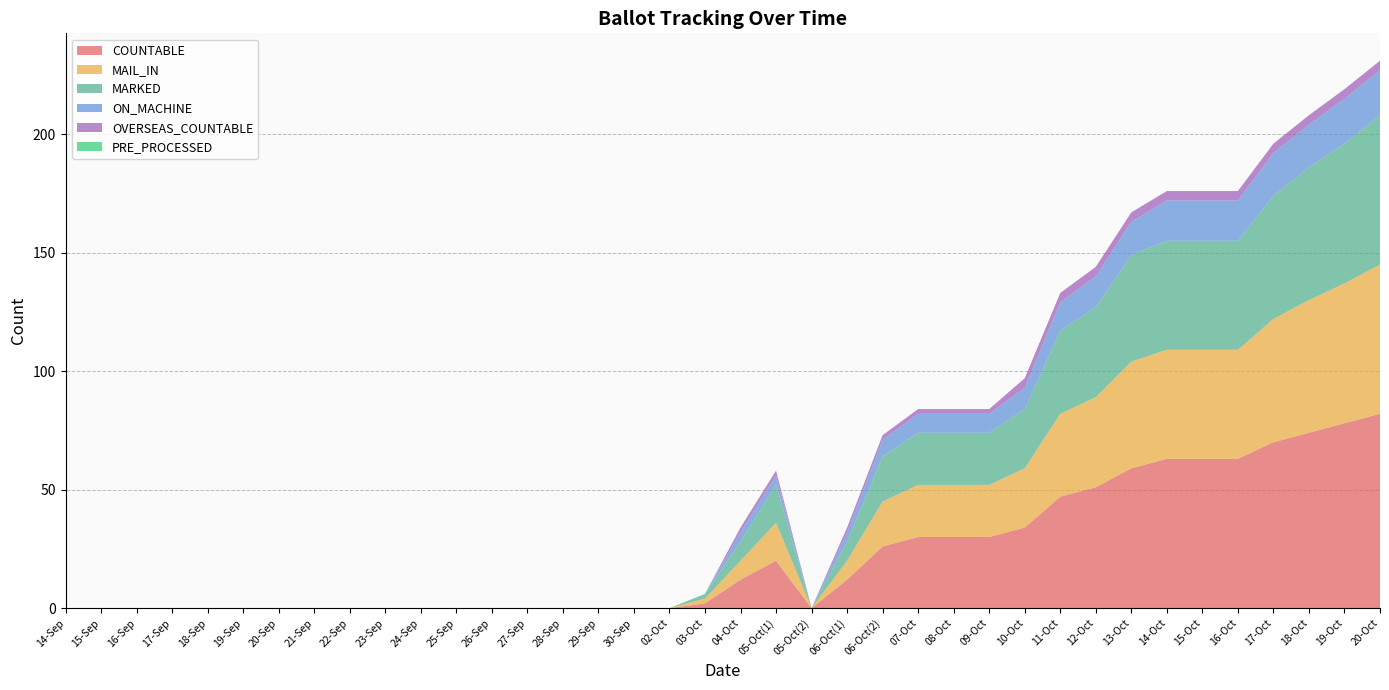

Reading left to right, extract all data points from this chart.

COUNTABLE: 0	0	0	0	0	0	0	0	0	0	0	0	0	0	0	0	0	0	2	12	20	0	12	26	30	30	30	34	47	51	59	63	63	63	70	74	78	82
MAIL_IN: 0	0	0	0	0	0	0	0	0	0	0	0	0	0	0	0	0	0	2	8	16	0	8	19	22	22	22	25	35	38	45	46	46	46	52	56	59	63
MARKED: 0	0	0	0	0	0	0	0	0	0	0	0	0	0	0	0	0	0	2	8	16	0	8	19	22	22	22	25	35	38	45	46	46	46	52	56	59	63
ON_MACHINE: 0	0	0	0	0	0	0	0	0	0	0	0	0	0	0	0	0	0	0	4	4	0	4	7	8	8	8	9	12	13	14	17	17	17	18	18	19	19
OVERSEAS_COUNTABLE: 0	0	0	0	0	0	0	0	0	0	0	0	0	0	0	0	0	0	0	2	2	0	2	2	2	2	2	4	4	4	4	4	4	4	4	4	4	4
PRE_PROCESSED: 0	0	0	0	0	0	0	0	0	0	0	0	0	0	0	0	0	0	0	0	0	0	0	0	0	0	0	0	0	0	0	0	0	0	0	0	0	0